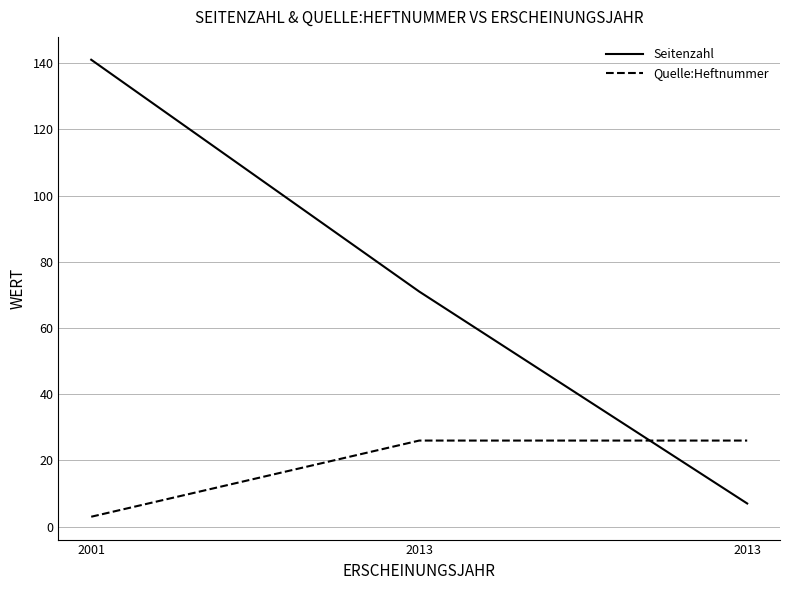

How many Seitenzahl values are between 7 and 141?

3